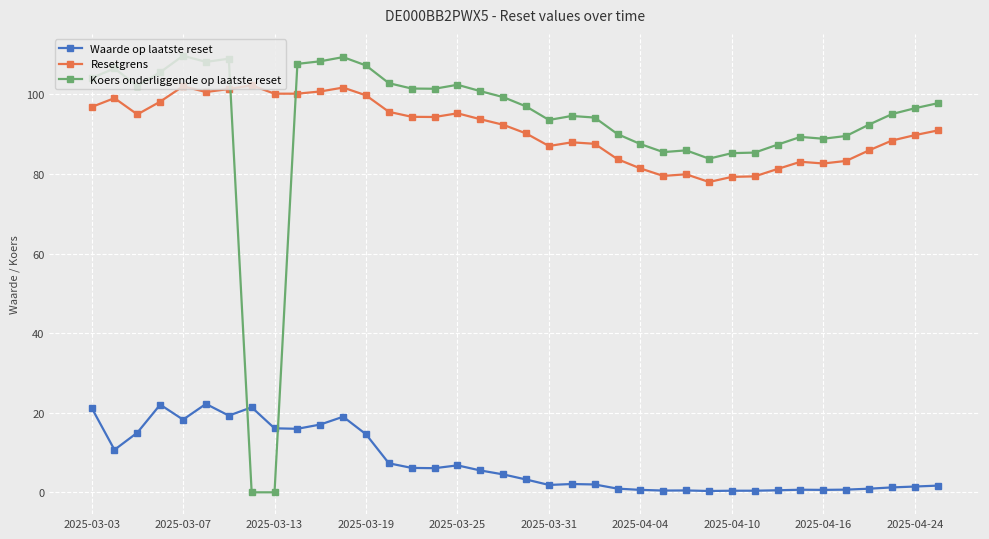

What is the sum of all Waarde op laatste reset values?

289.3